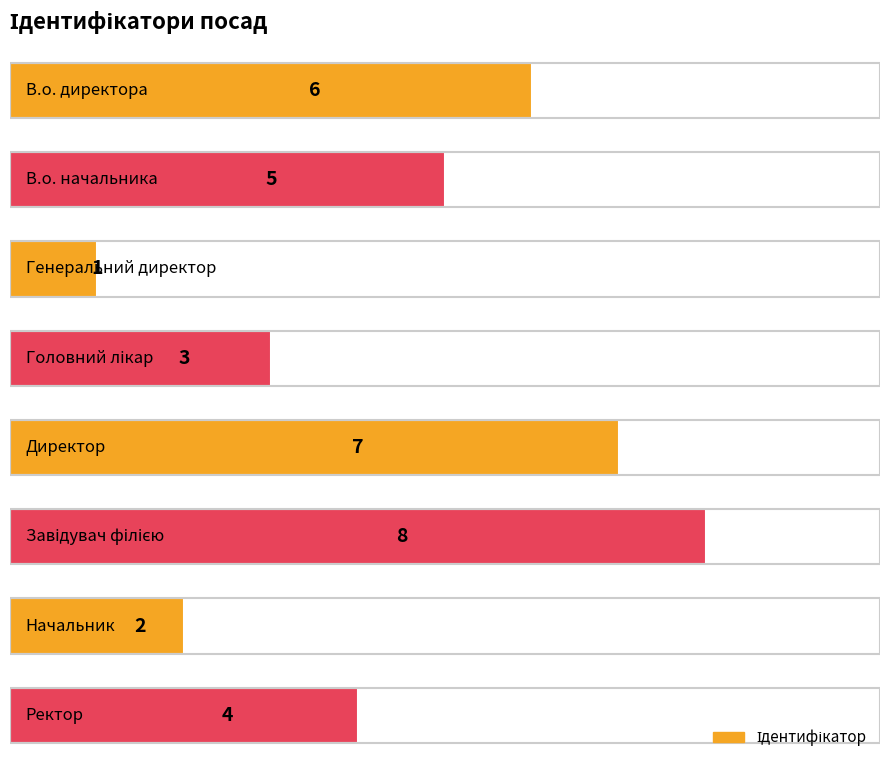

What is the difference between the maximum and minimum values?

7